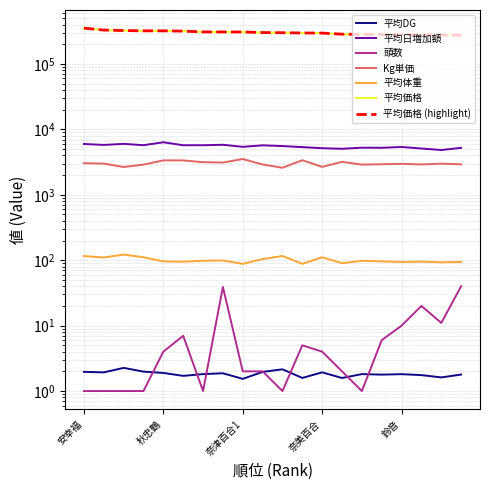

What is the sum of the 頭数 values at 菊知恵 and 百合芳?

13.0